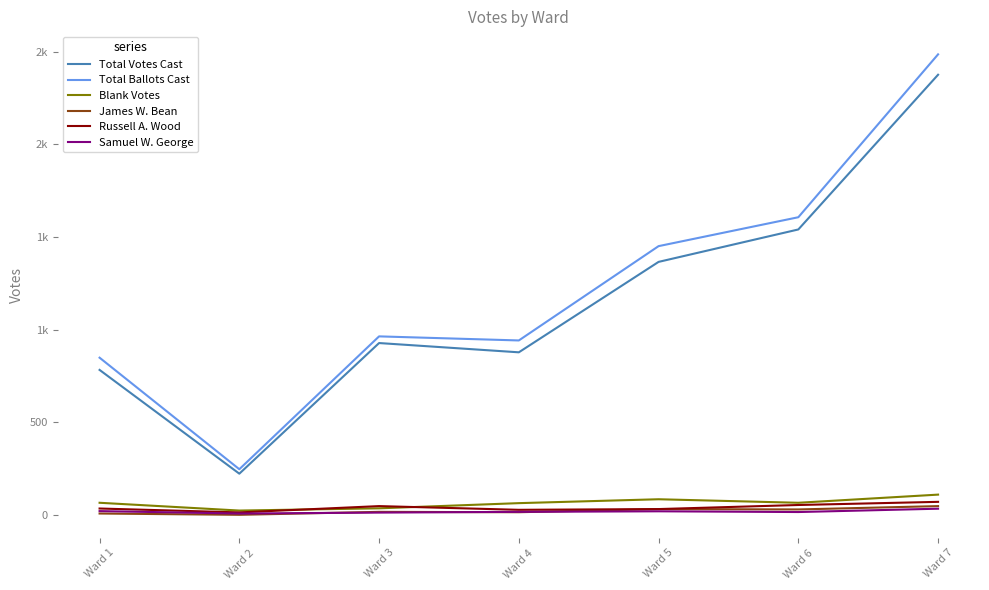

What are all the series names shown in the legend?

Total Votes Cast, Total Ballots Cast, Blank Votes, James W. Bean, Russell A. Wood, Samuel W. George